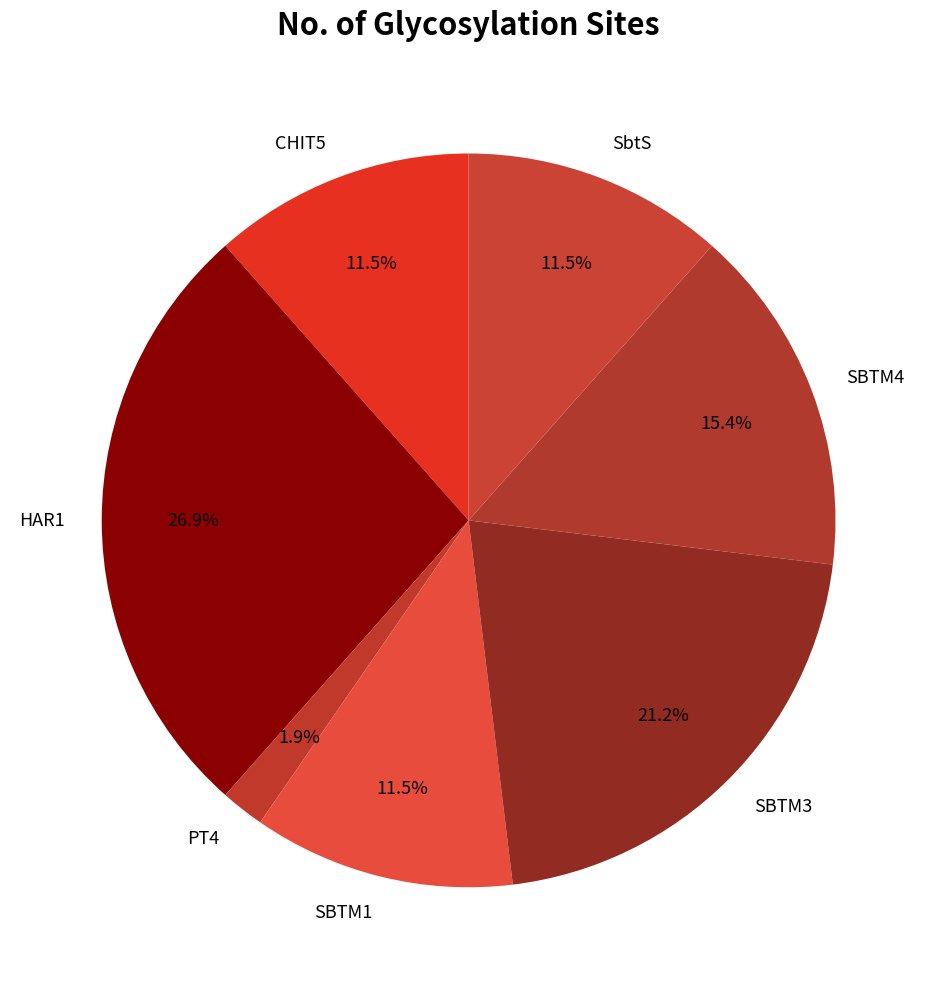

Combined, do SbtS and PT4 account for over 50%?

No